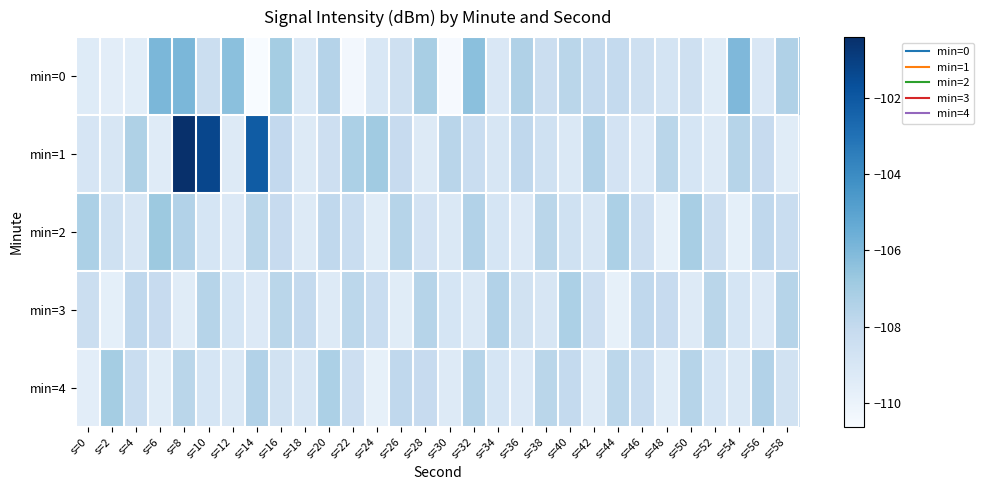

At which category is the sum across all series the highest?

s=8